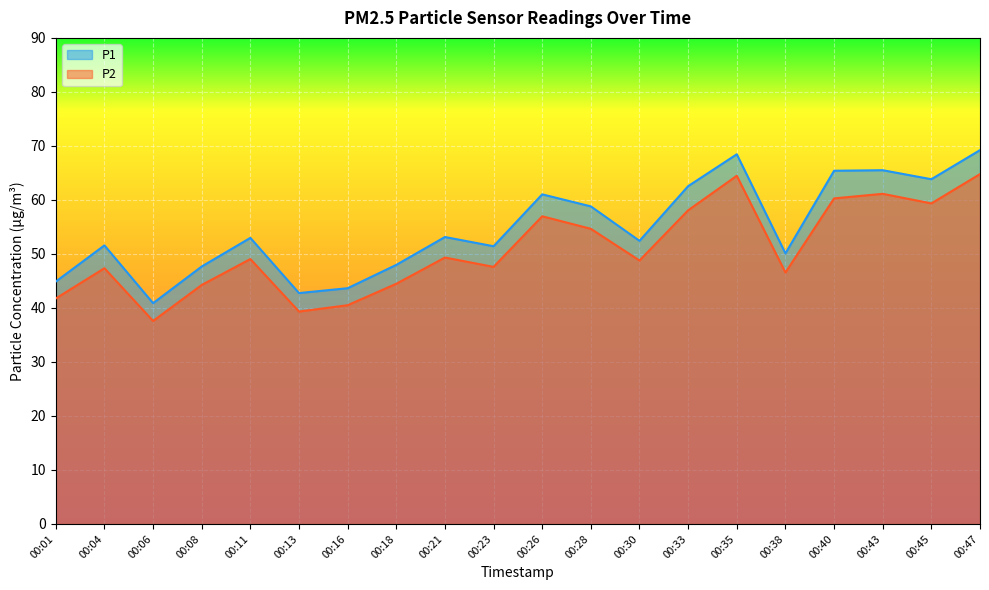

True or false: P2 and P1 cross at least once.

False